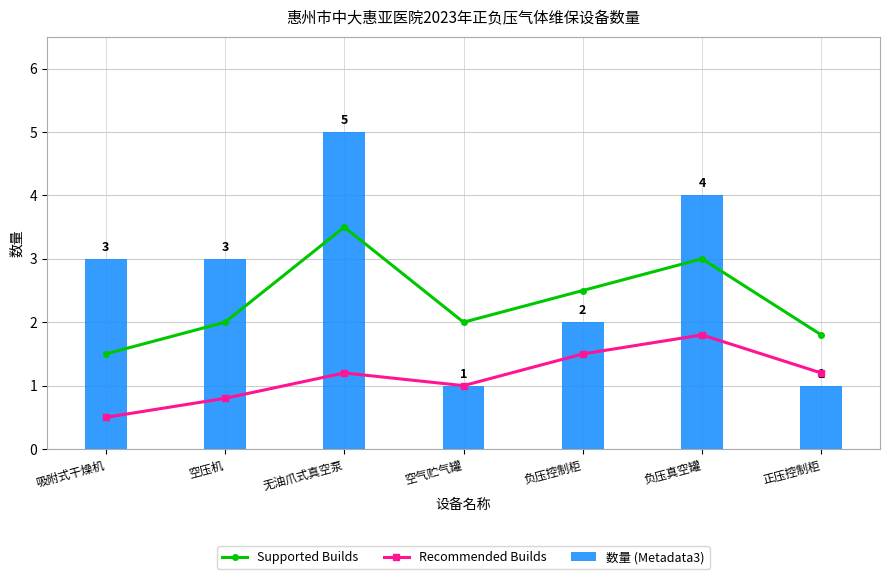

Is it true that 数量 (Metadata3) equals 1.6 at 空气贮气罐?

False